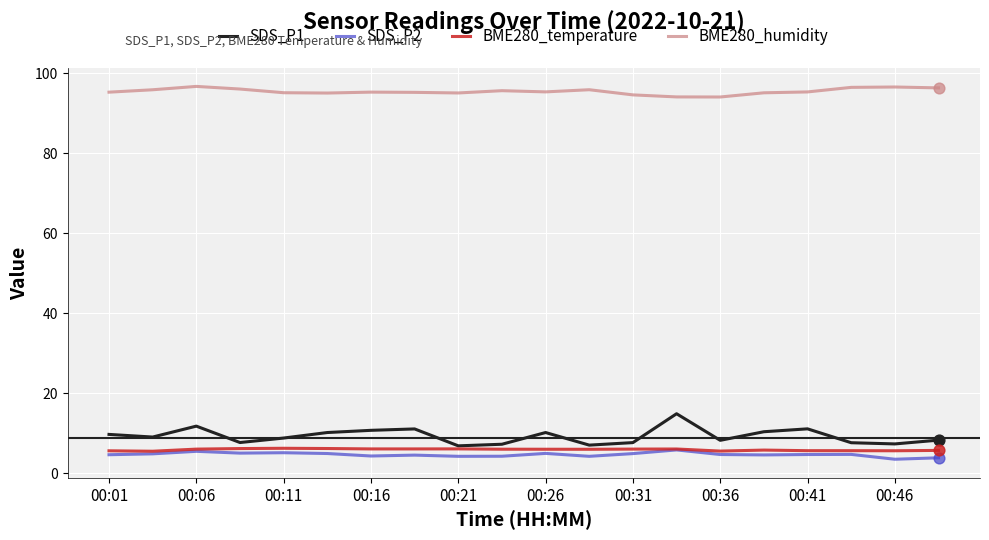

Which series has the largest total across all categories?

BME280_humidity